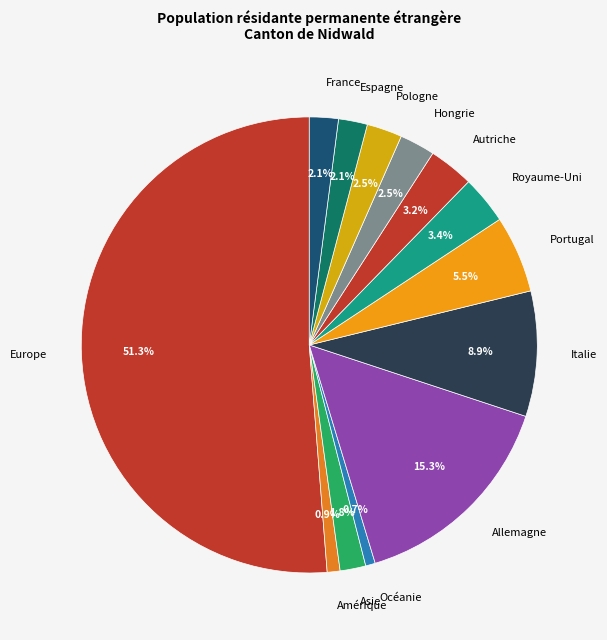

How many segments does this pie chart have?

13